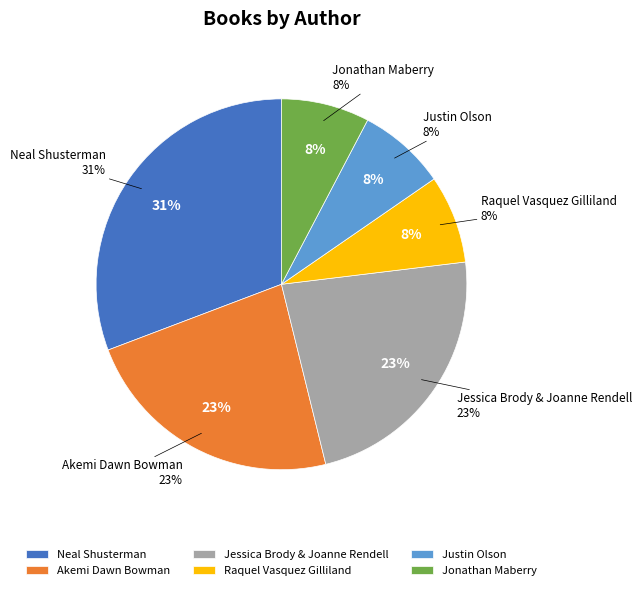

To the nearest percent, what is the difference between the largest and smallest slice percentages?

23%